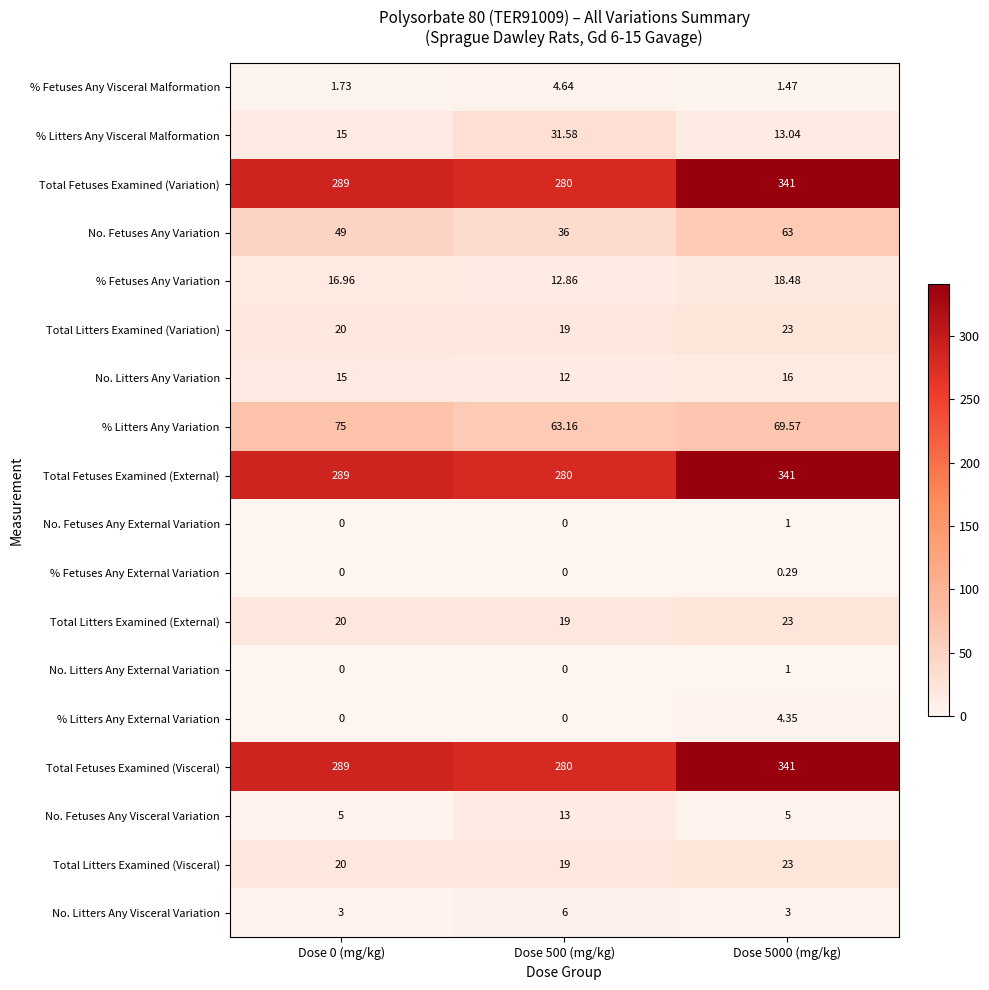

Is the value of No. Litters Any Visceral Variation at Dose 500 (mg/kg) greater than the value of No. Fetuses Any Variation at Dose 500 (mg/kg)?

No